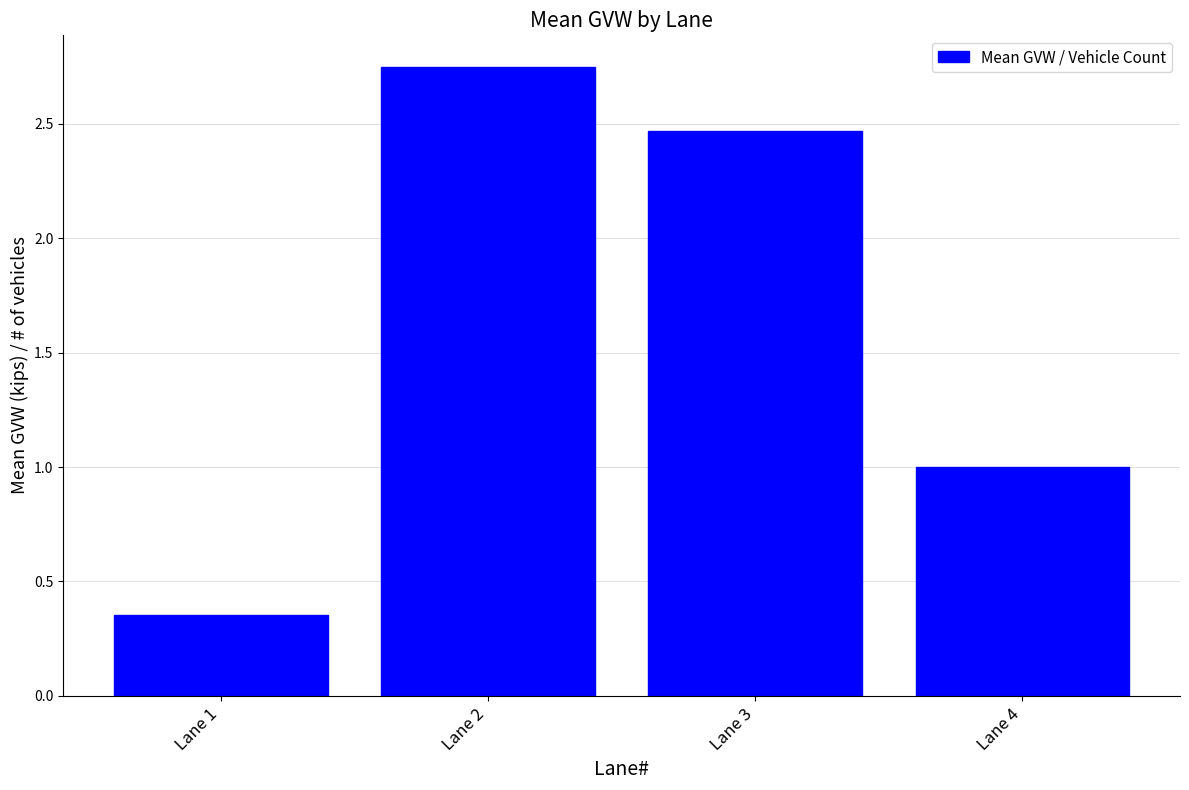

Which category has the lowest value across all series?

Lane 1